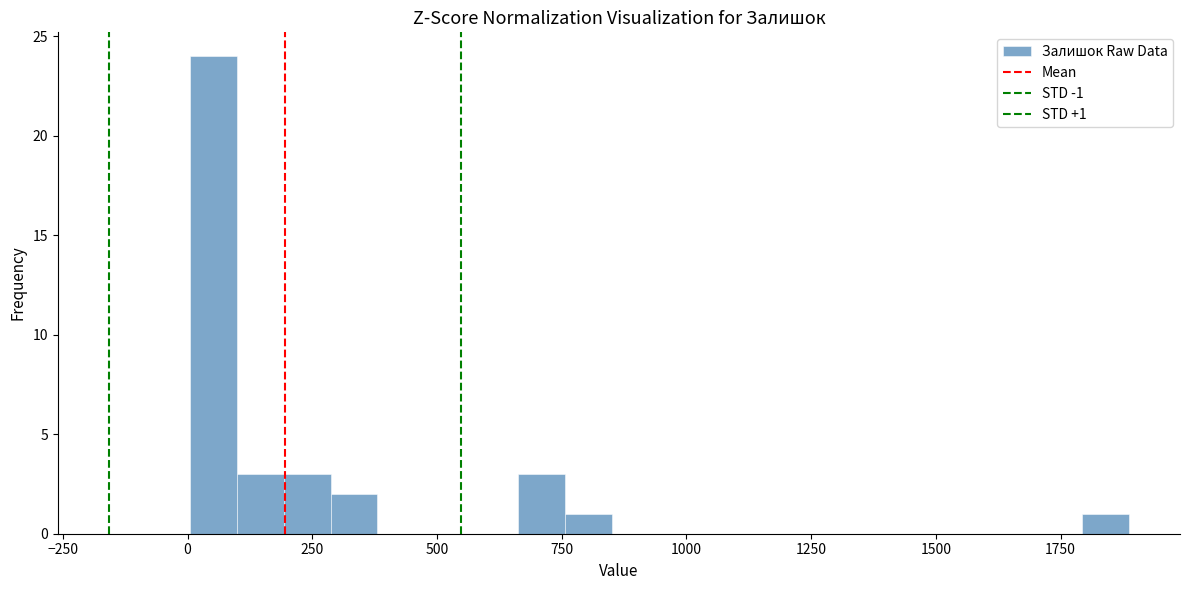

Around what value on the x-axis is the tallest bar? Give the approximate position of its centre, as read against the axis.

50